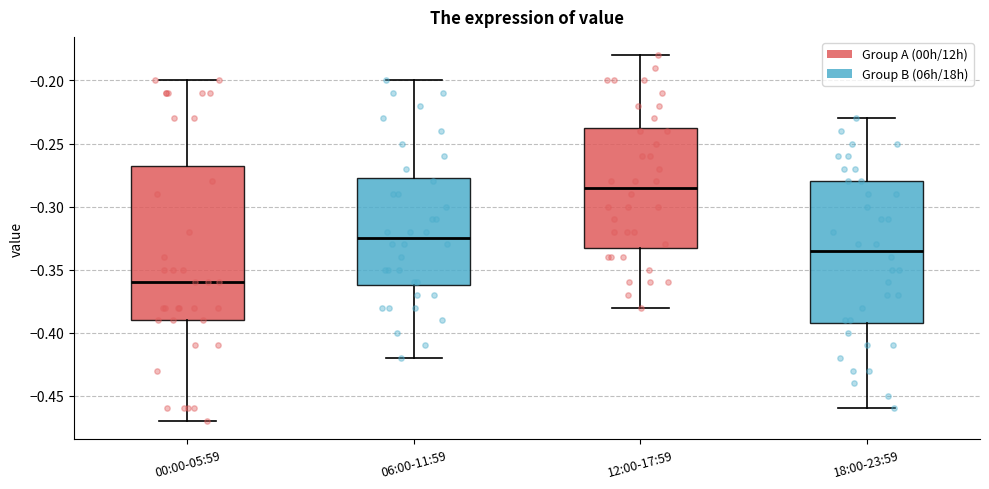

Which box is the tallest, from its lower edge to its upper edge?

00:00-05:59